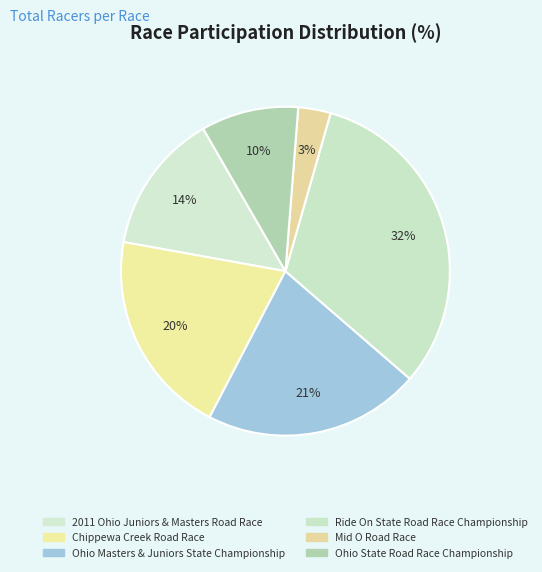

How many segments does this pie chart have?

6